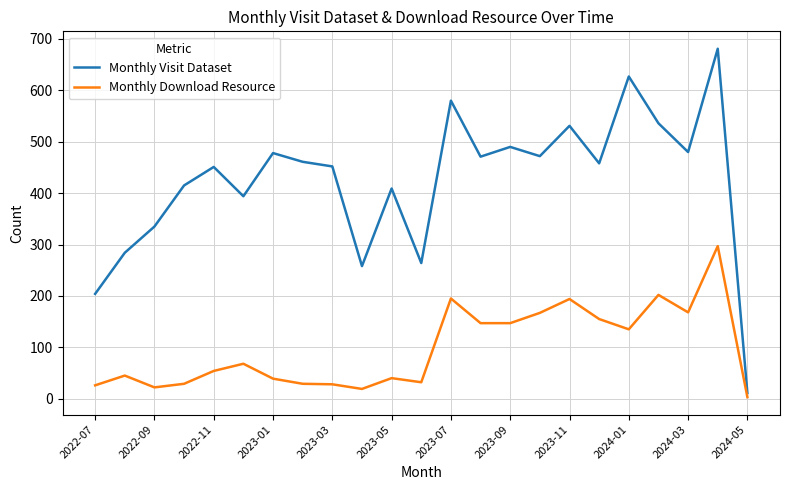

What is the difference between the maximum and minimum values in the Monthly Visit Dataset series?

670